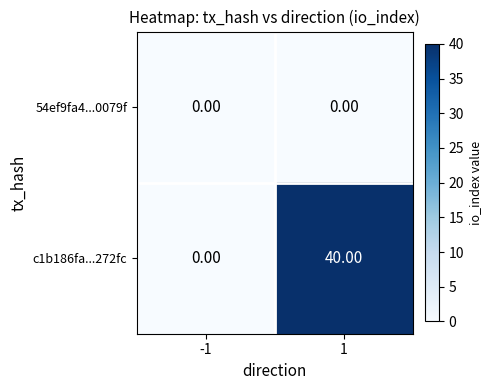

How many values in the c1b186fa...272fc series are below 40?

1